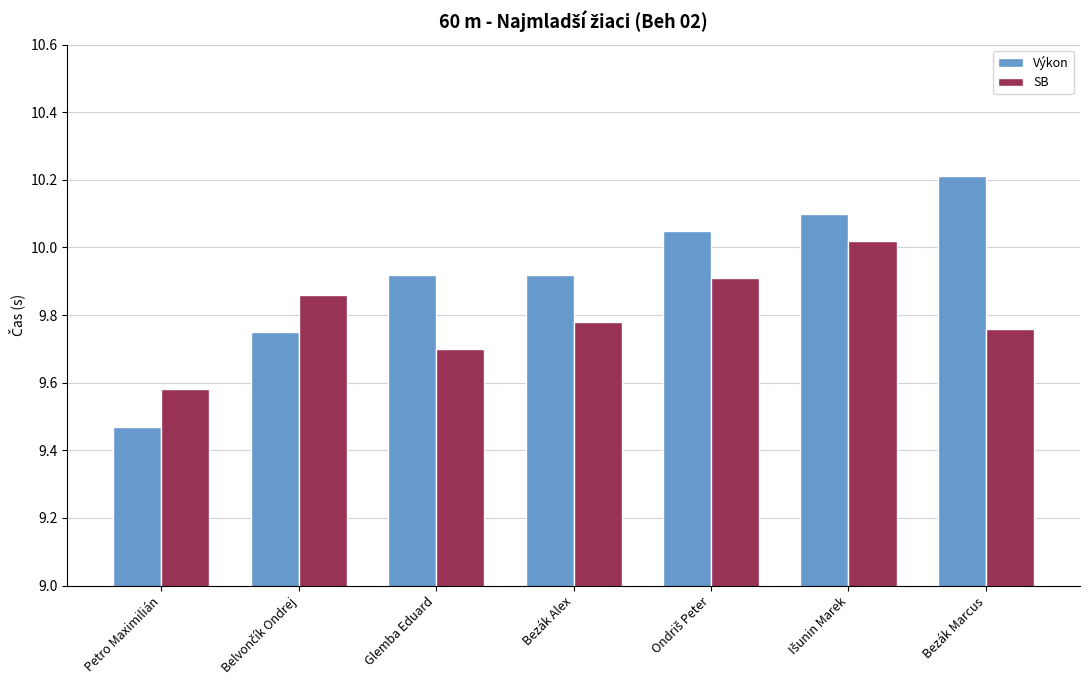

What is the difference between the maximum and minimum values in the Výkon series?

0.7